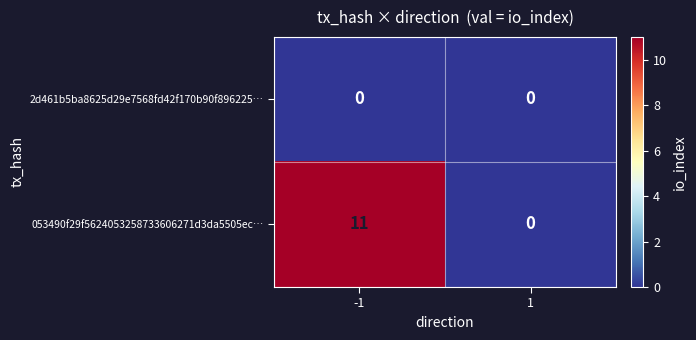

At how many categories does at least one series exceed 2?

1